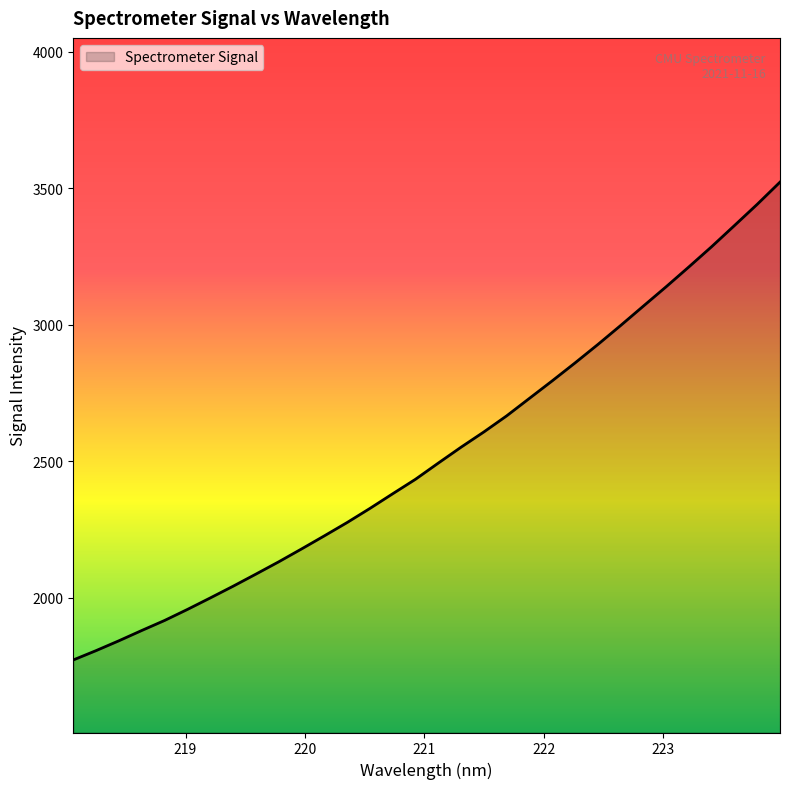

What is the greatest value displayed?

3522.7